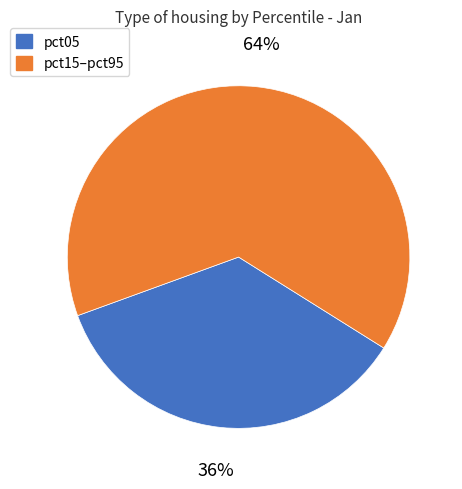

Does any single category account for the majority?

Yes